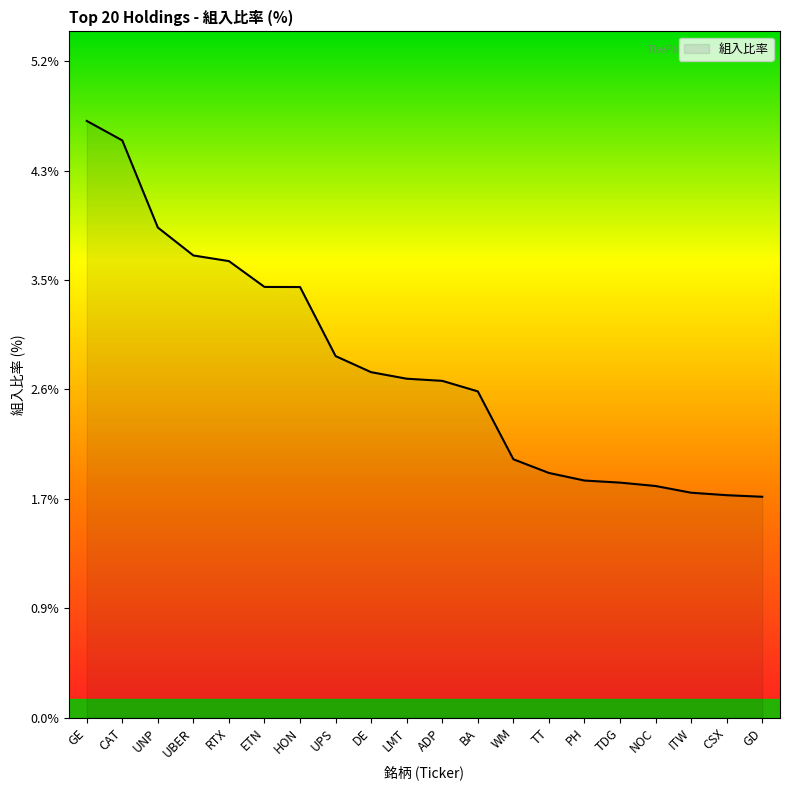

What position from the right is ADP?

10